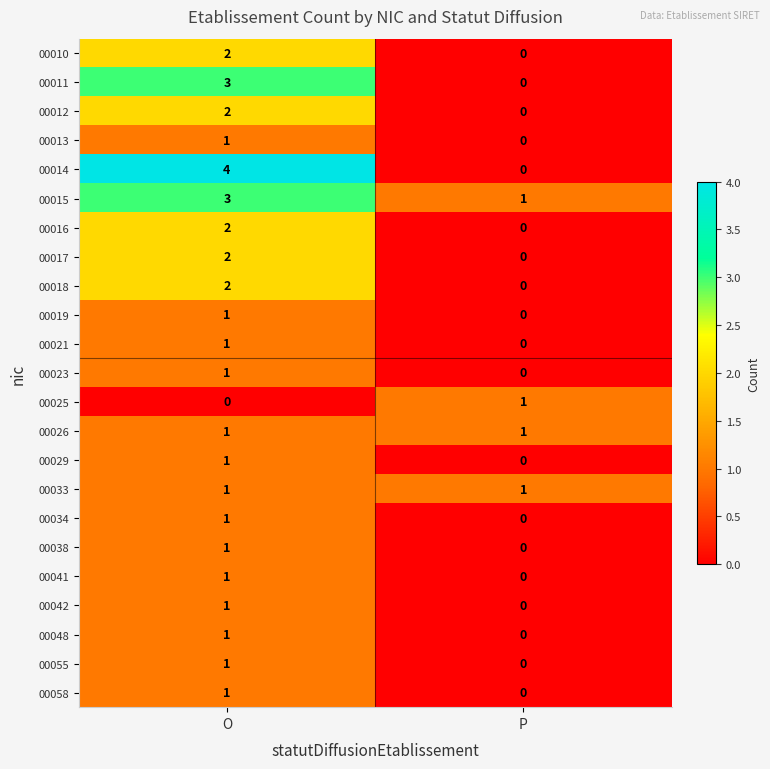

Which series changed the most between O and P?

00014